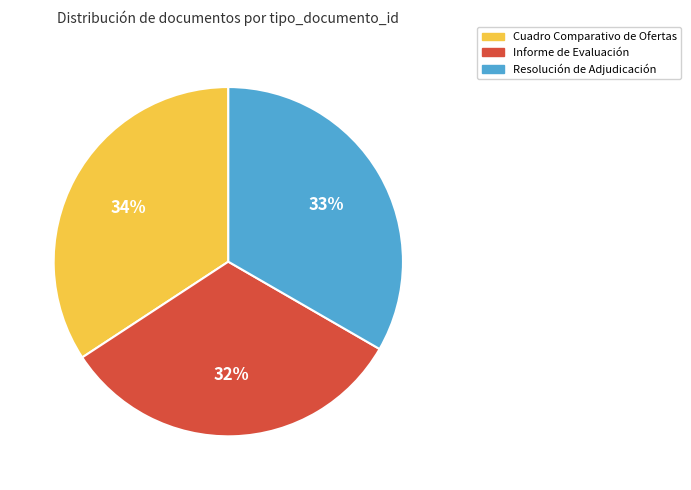

What is the smallest slice in the pie chart?

Informe de Evaluación